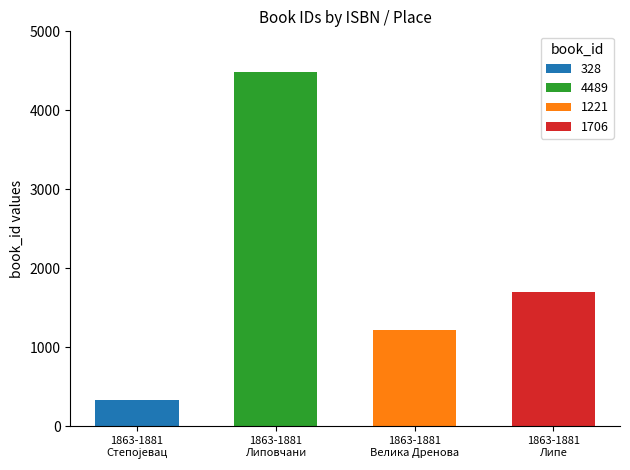

What is the smallest value displayed?

328